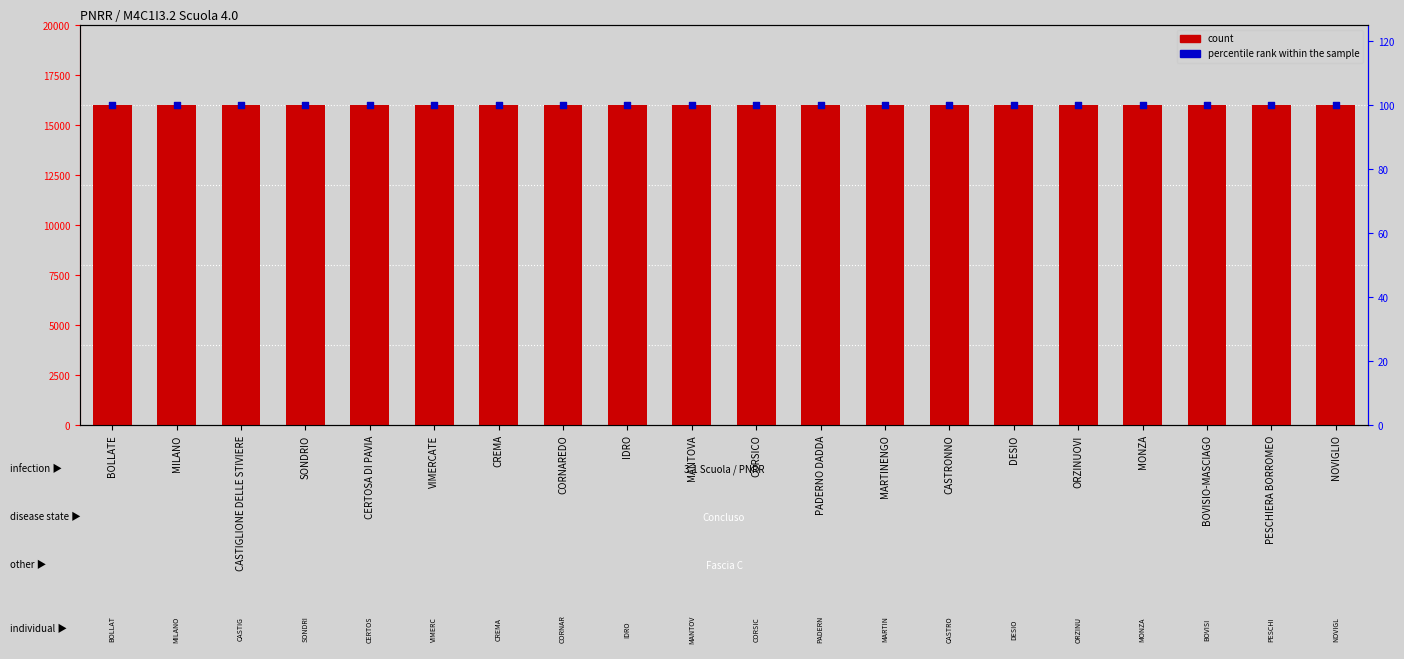

What are all the series names shown in the legend?

count, percentile rank within the sample